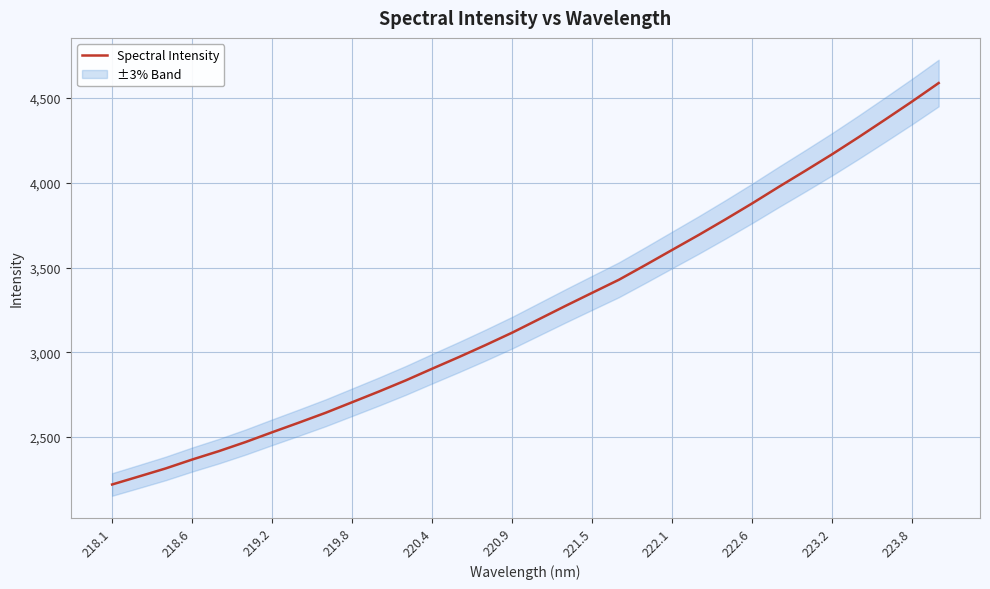

The value of Spectral Intensity at 220.4 is 1417.3. True or false?

False